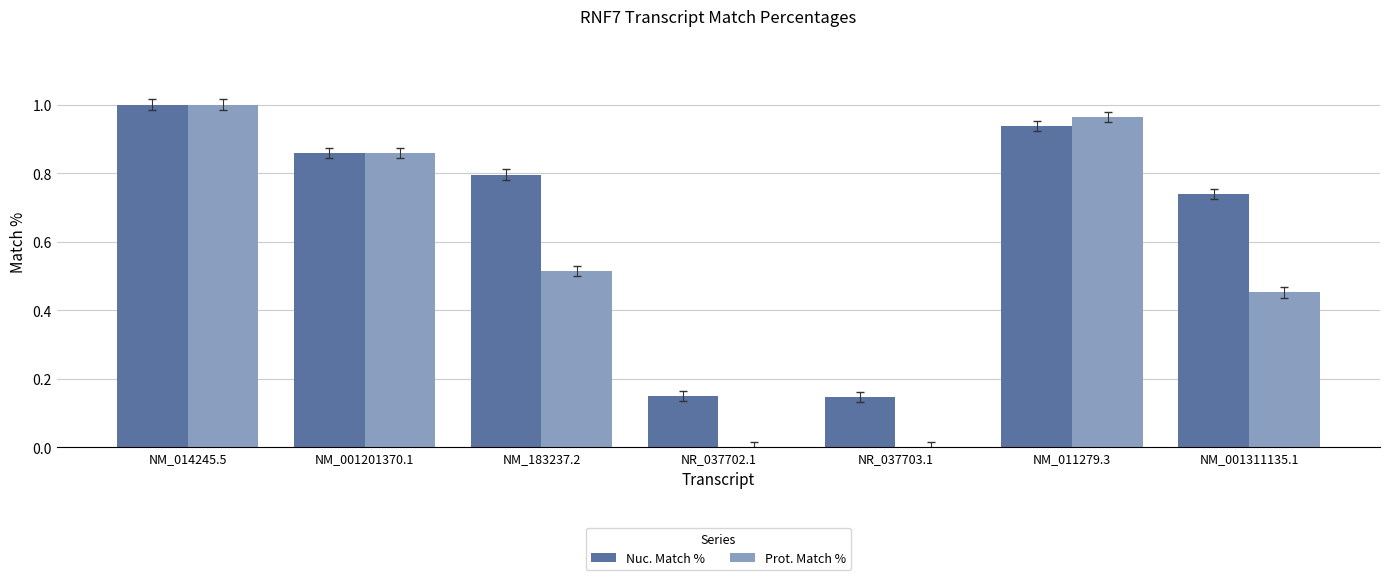

Between NR_037702.1 and NM_011279.3, which series saw the biggest shift?

Prot. Match %